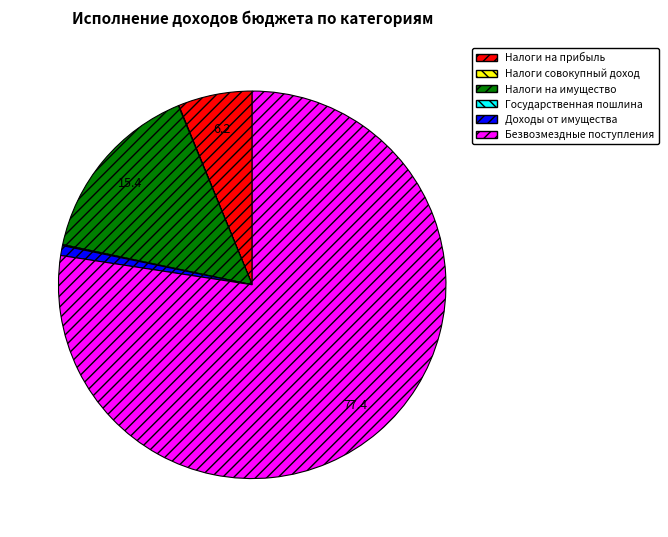

Does any single category account for the majority?

Yes